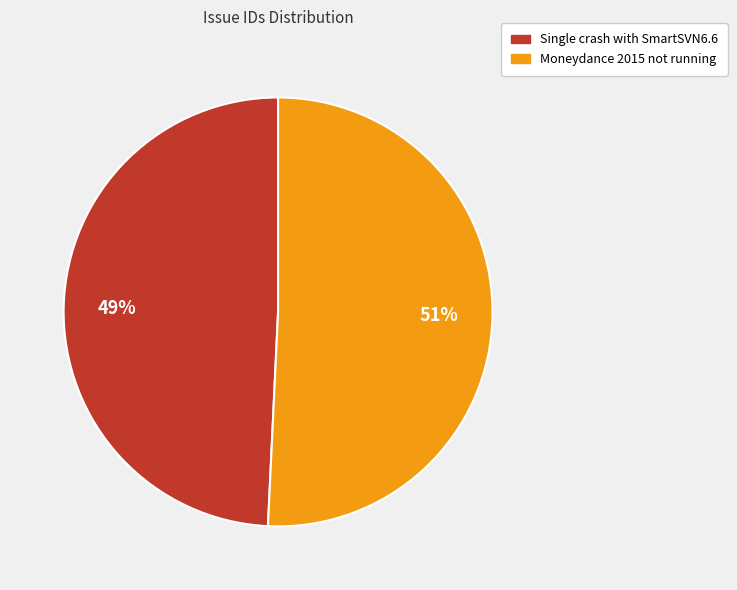

Is there any slice that represents more than half of the pie?

Yes